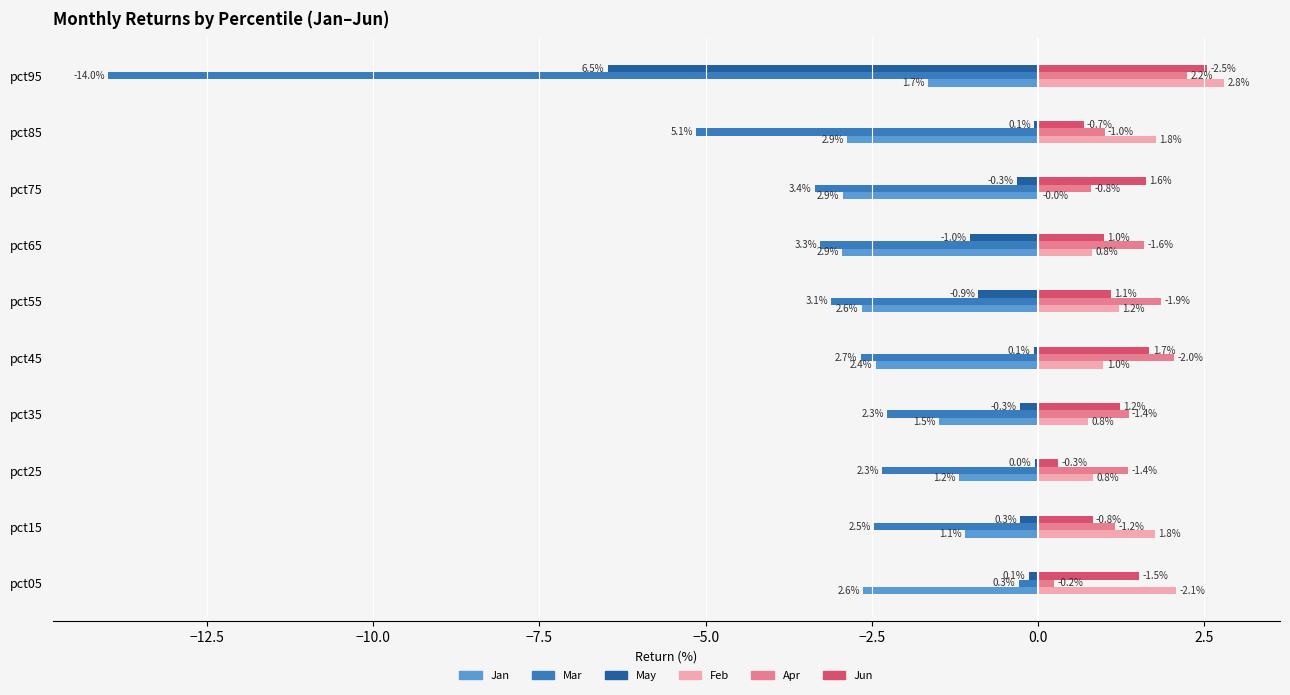

True or false: Mar has a value of -3.1 at pct55.

True